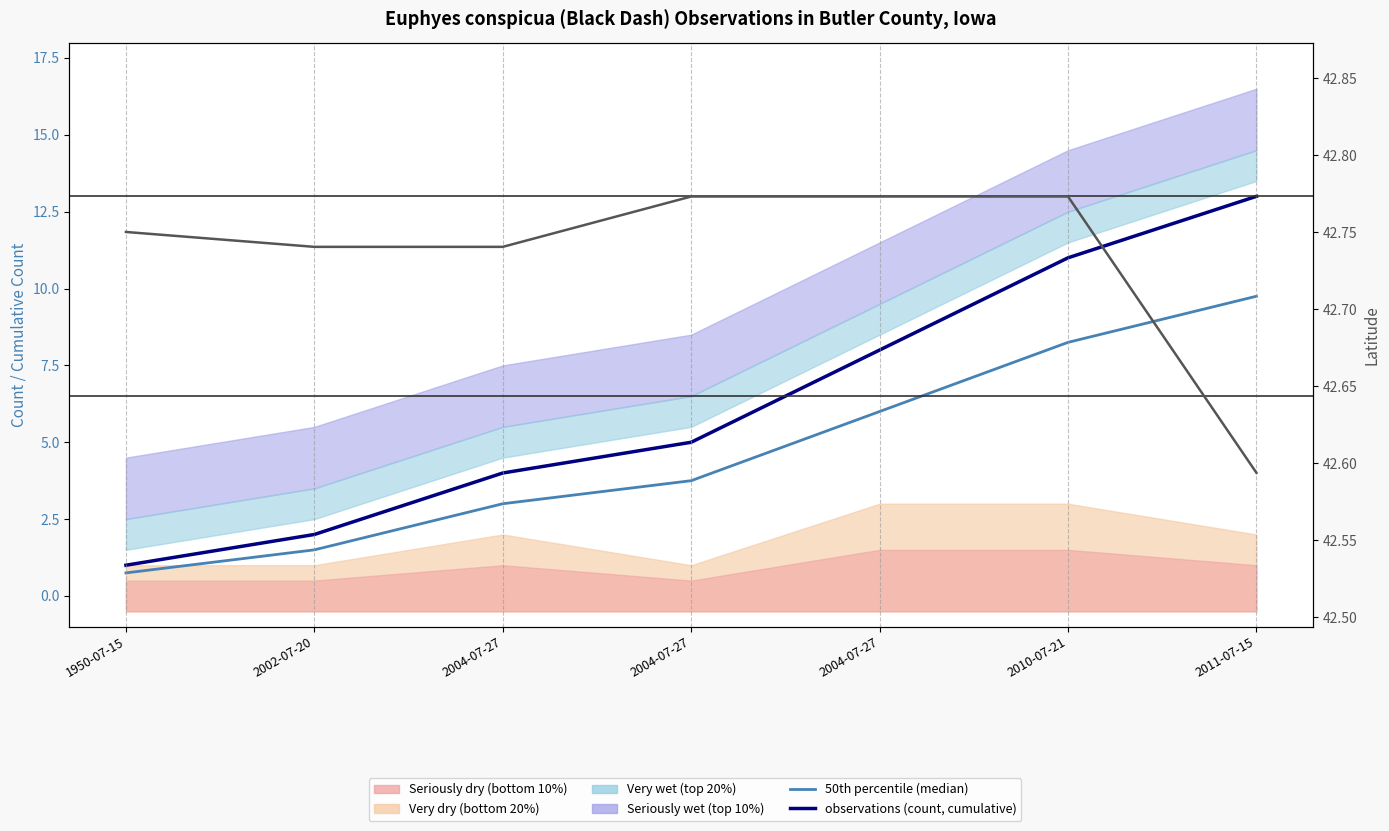

The value of Latitude at 2011-07-15 is 57.2. True or false?

False